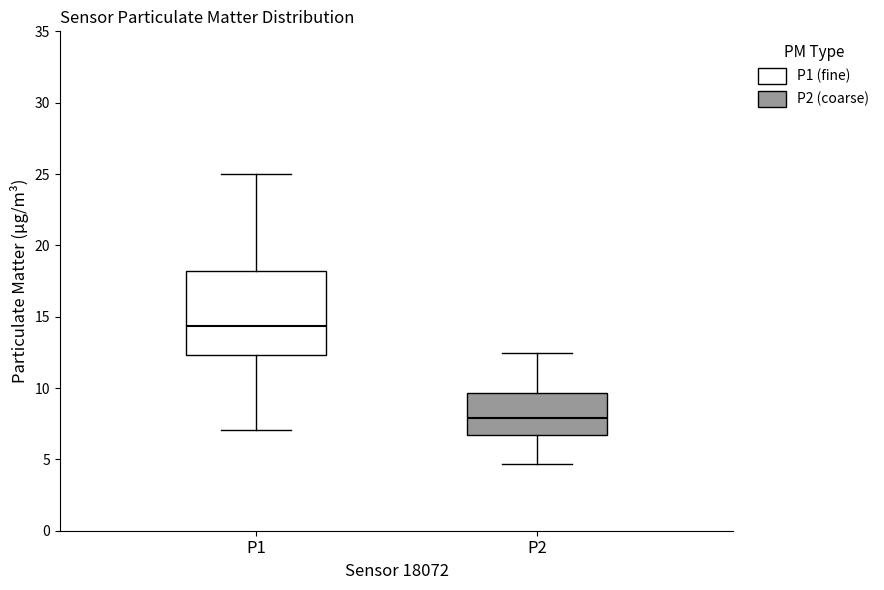

Comparing the boxes themselves (not the whiskers), which one is the tallest?

P1